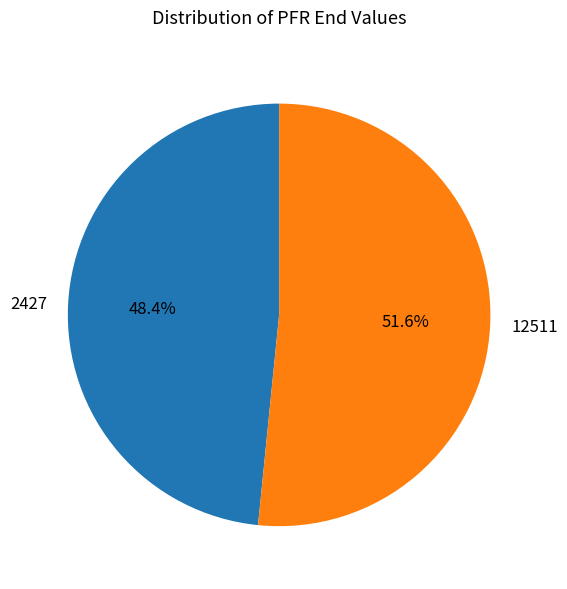

To the nearest percent, what is the difference between the largest and smallest slice percentages?

3%